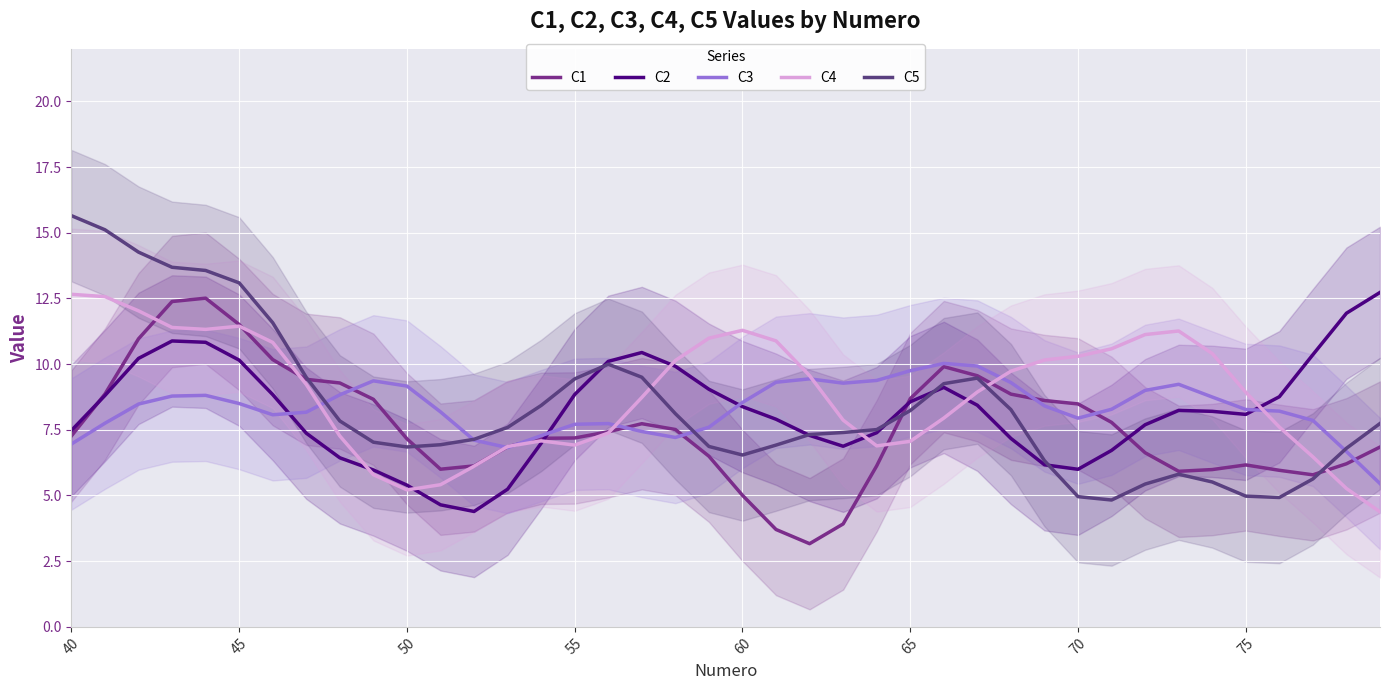

What is the value of the C2 point at the 23rd from the left?

7.3